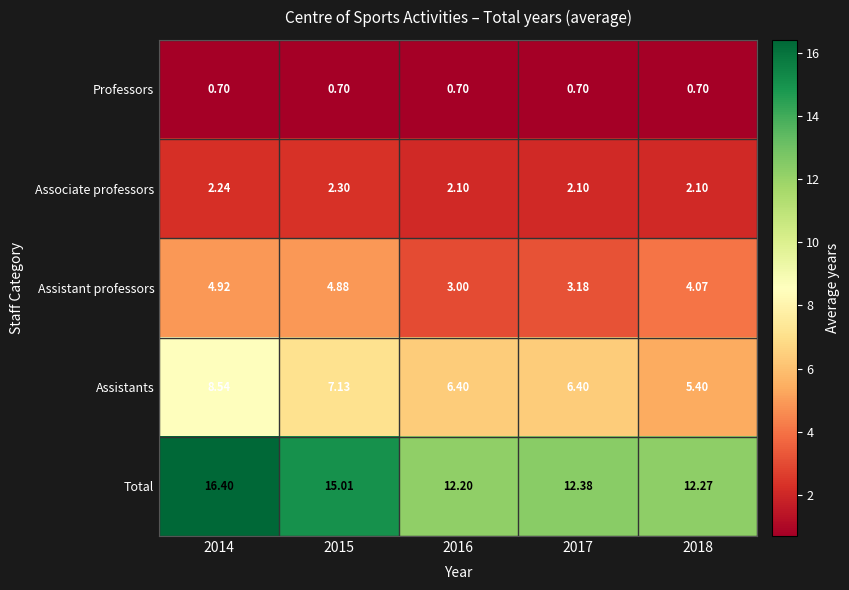

Between 2015 and 2016, which series saw the biggest shift?

Total